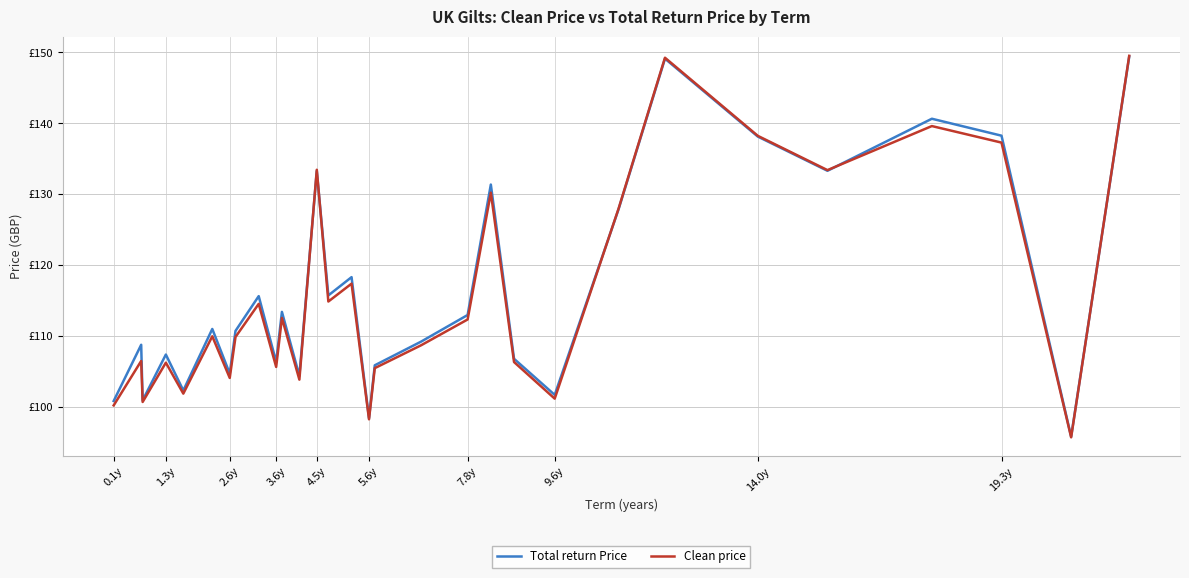

In Clean price, how many points are lower than both neighbors (excluding endpoints)?

10